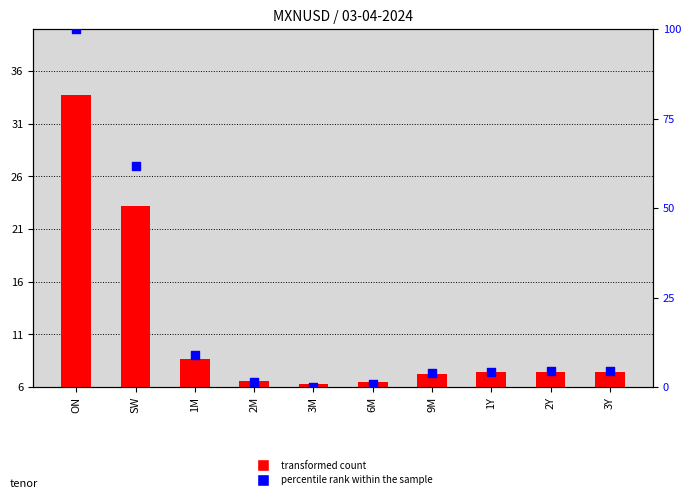

At which category is the sum across all series the highest?

ON